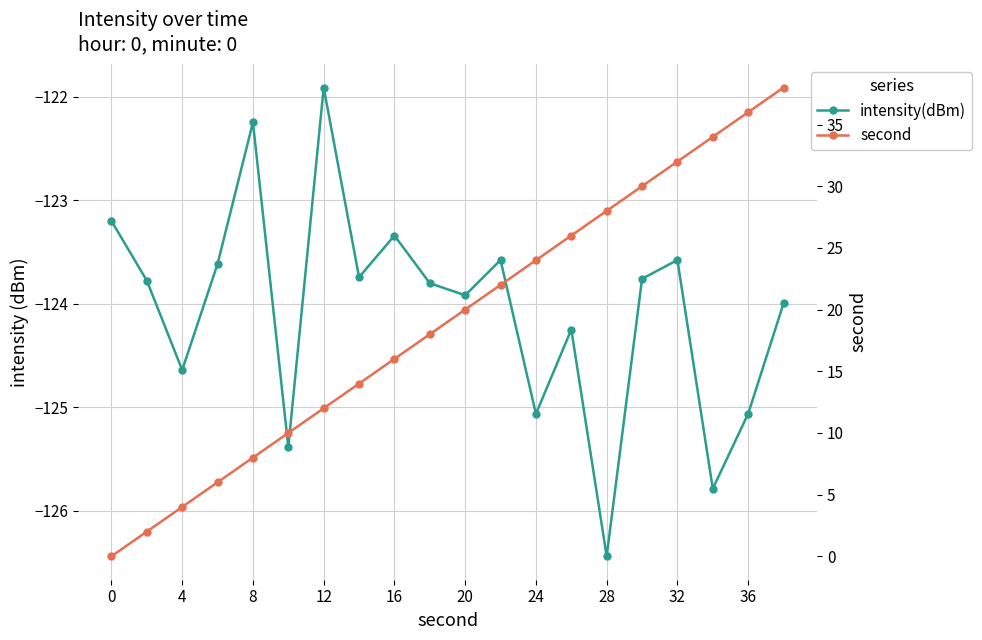

True or false: second has more than 2 points higher than both neighbors.

False